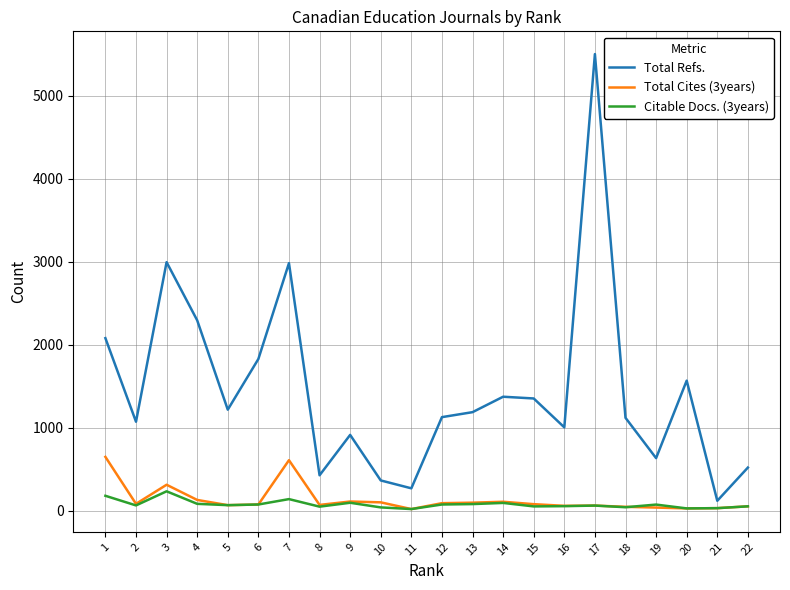

Which series has the largest total across all categories?

Total Refs.